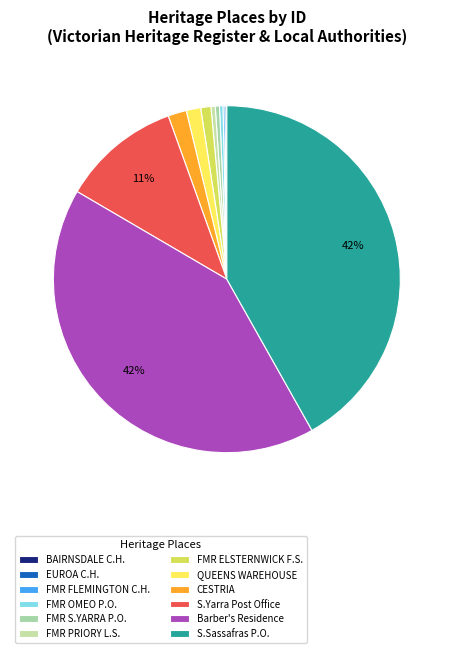

Rank the categories by value from highest to lowest.

South Sassafras Post Office (former), Barber's Residence (former), Former South Yarra Post Office, CESTRIA, QUEENS WAREHOUSE, FORMER ELSTERNWICK FIRE STATION, FORMER PRIORY LADIES SCHOOL, FORMER SOUTH YARRA POST OFFICE, FORMER OMEO POST OFFICE, FORMER FLEMINGTON COURT HOUSE, EUROA COURT HOUSE, BAIRNSDALE COURT HOUSE